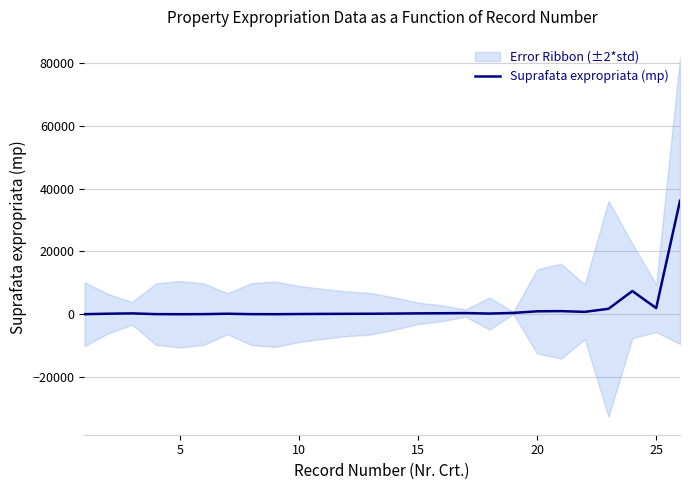

What is the maximum value for Suprafata expropriata (mp)?

36119